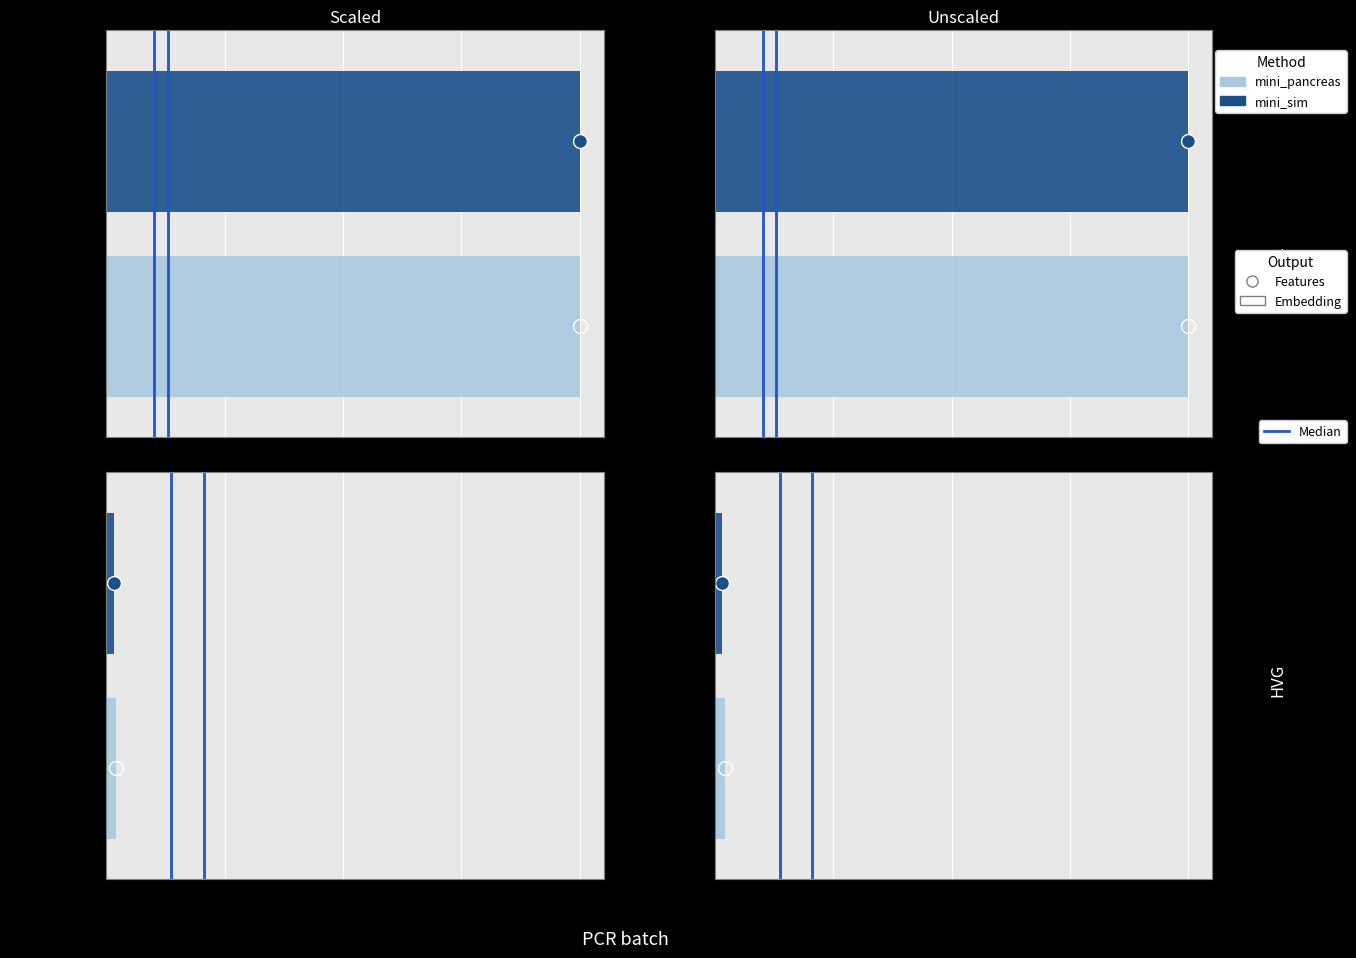

Count the values in the range 0 to 1.

2